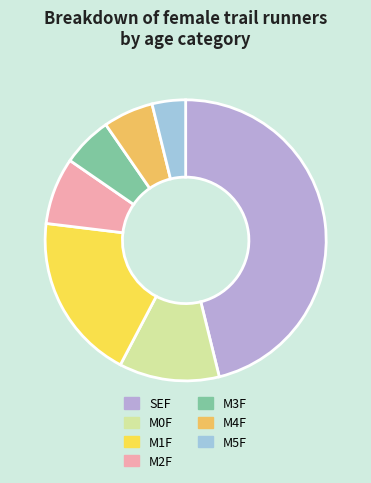

Count the number of slices in the pie.

7